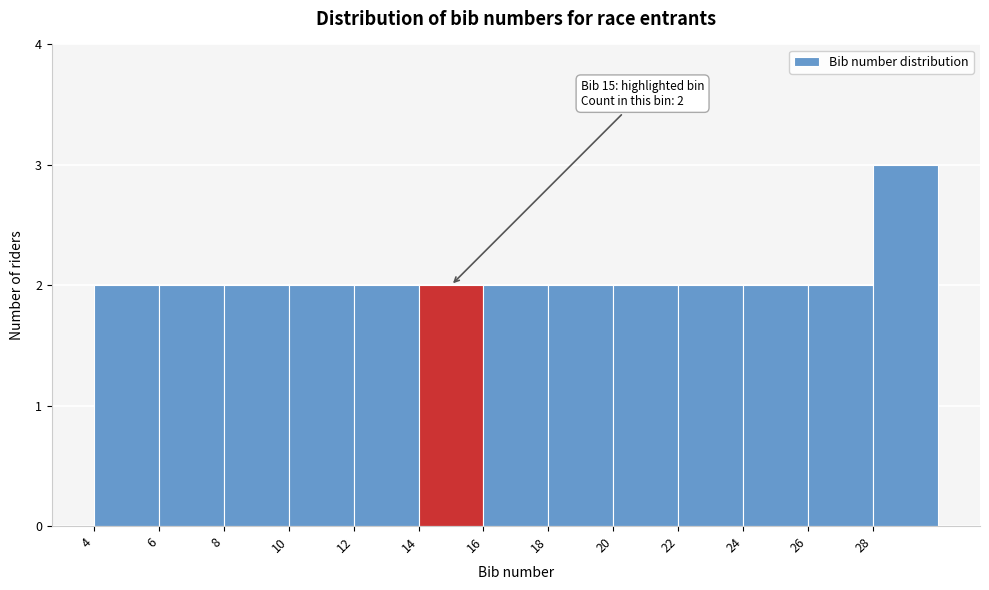

Over which range of the x-axis is the bar tallest?

28 to 30